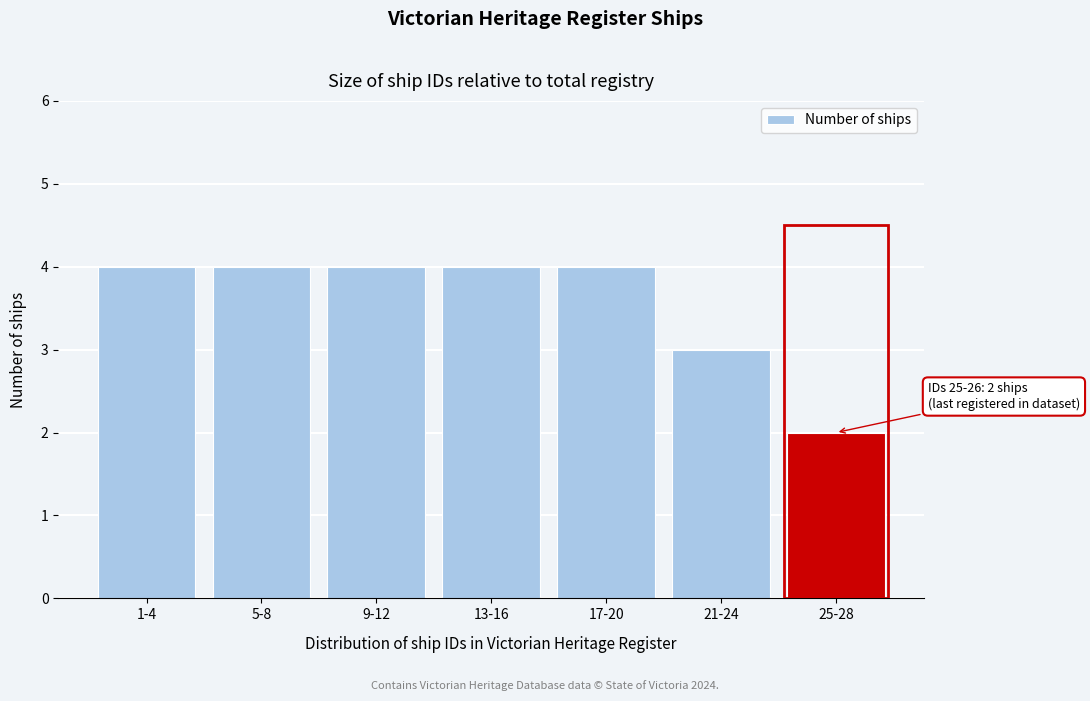

Reading left to right, what are all the values shown in this chart?

1-4=4	5-8=4	9-12=4	13-16=4	17-20=4	21-24=3	25-28=2